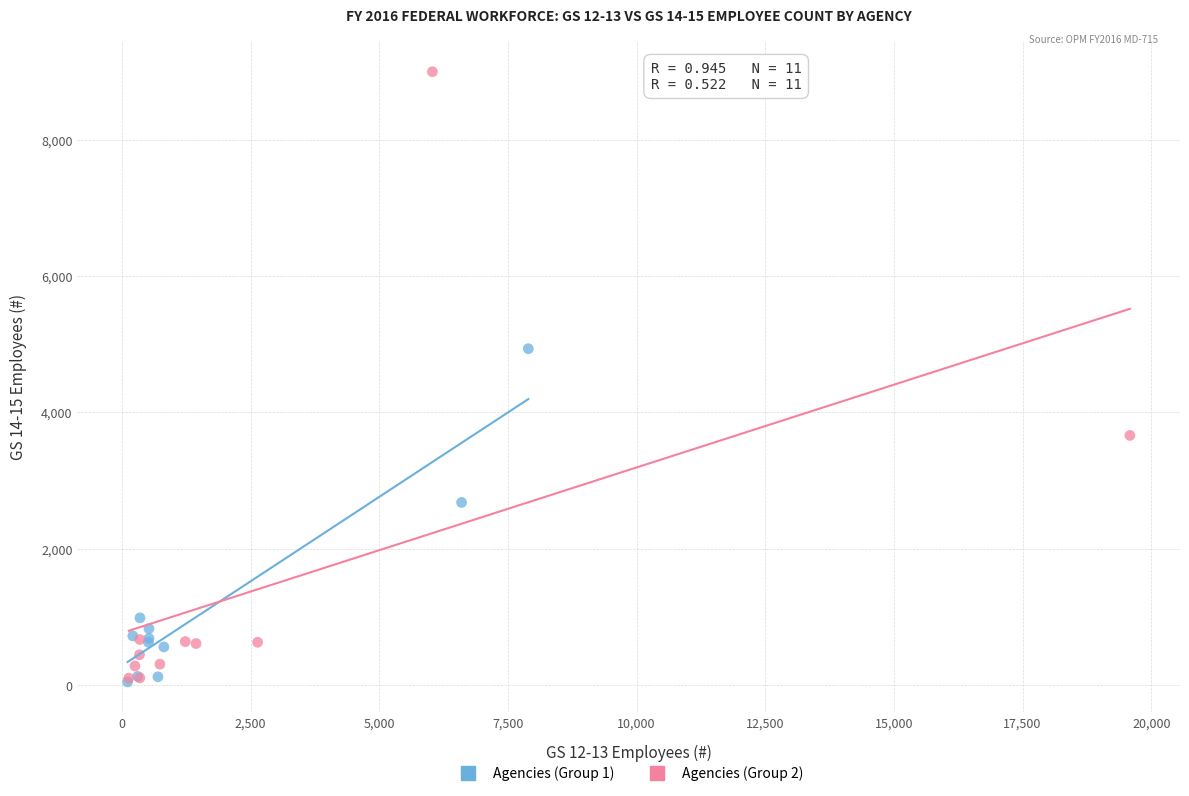

Which series contains the highest Y value?

Agencies (Group 2)